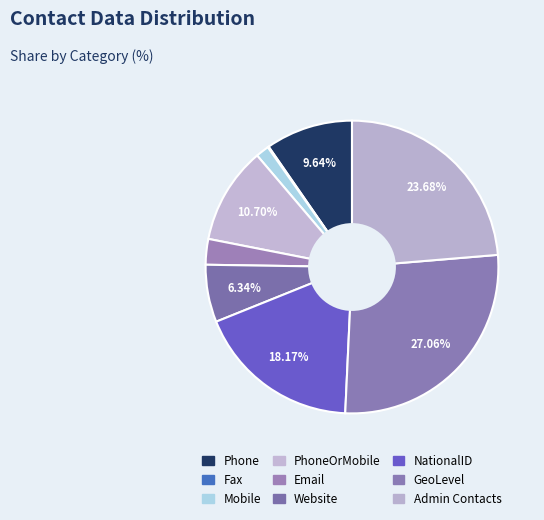

Count the number of slices in the pie.

9